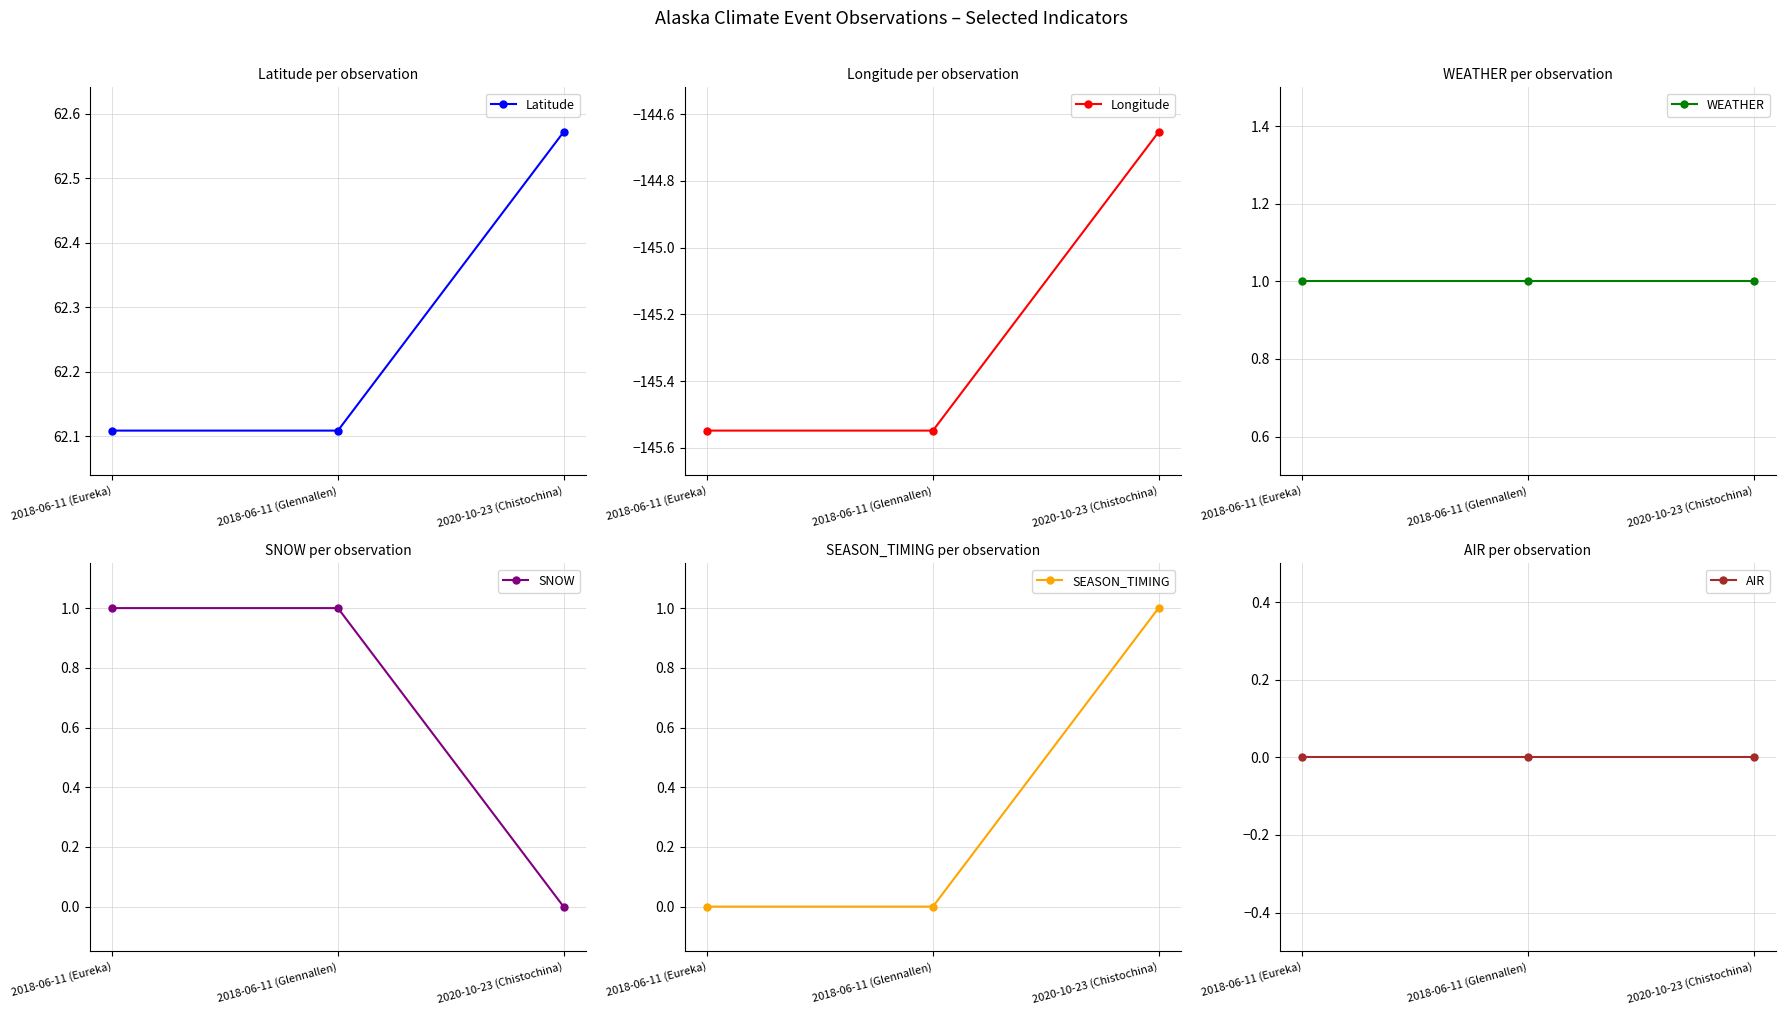

Between 2018-06-11 (Glennallen) and 2020-10-23 (Chistochina), which series saw the biggest shift?

SNOW